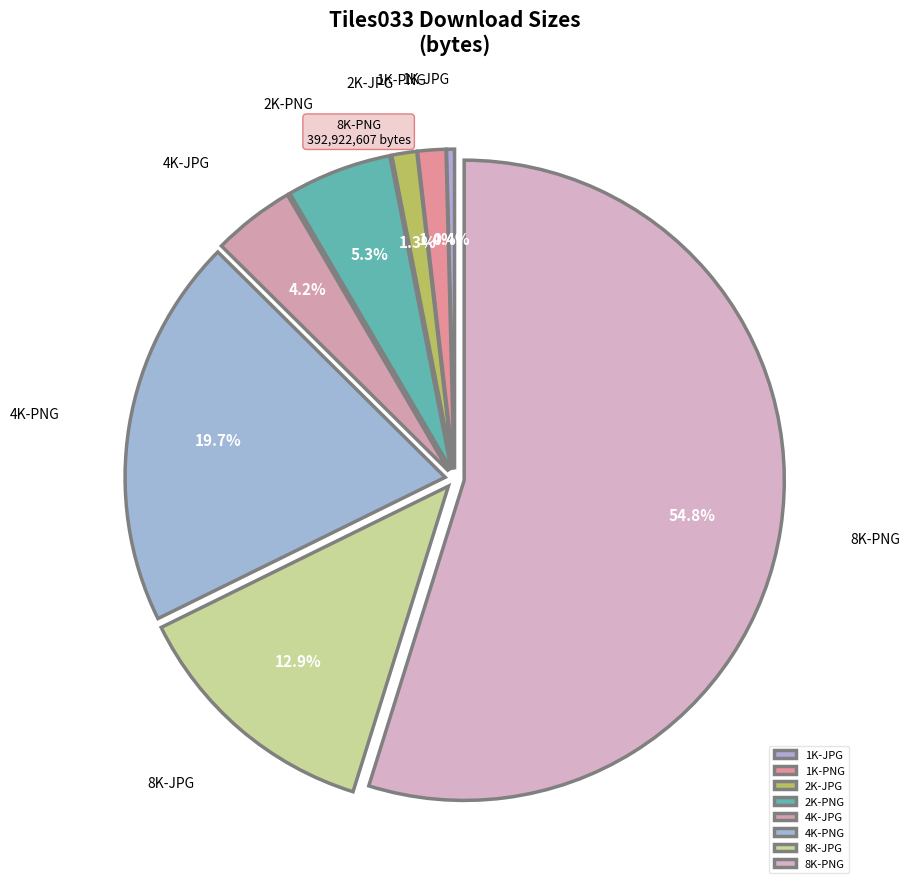

Is there a majority slice in this chart?

Yes